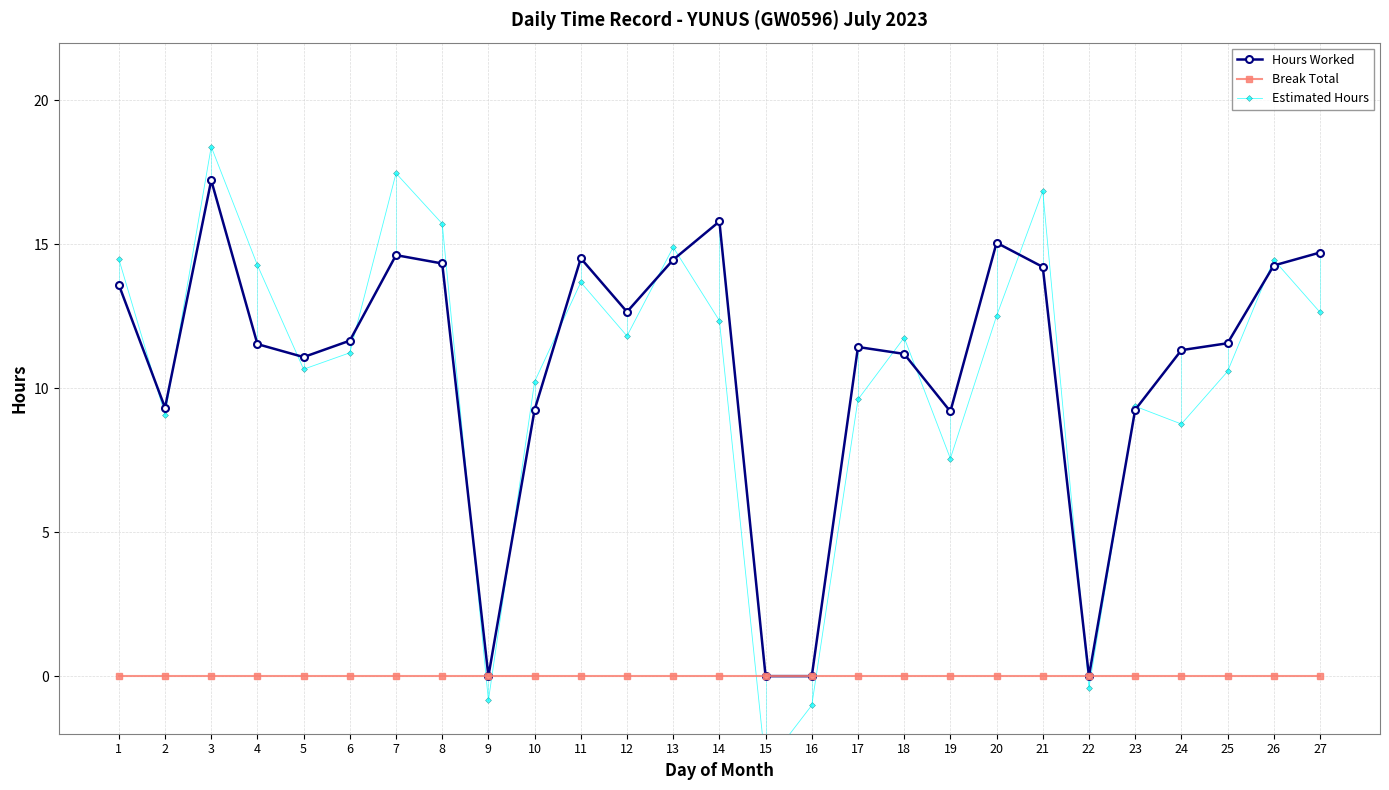

At which category does Hours Worked reach its first local peak?

3